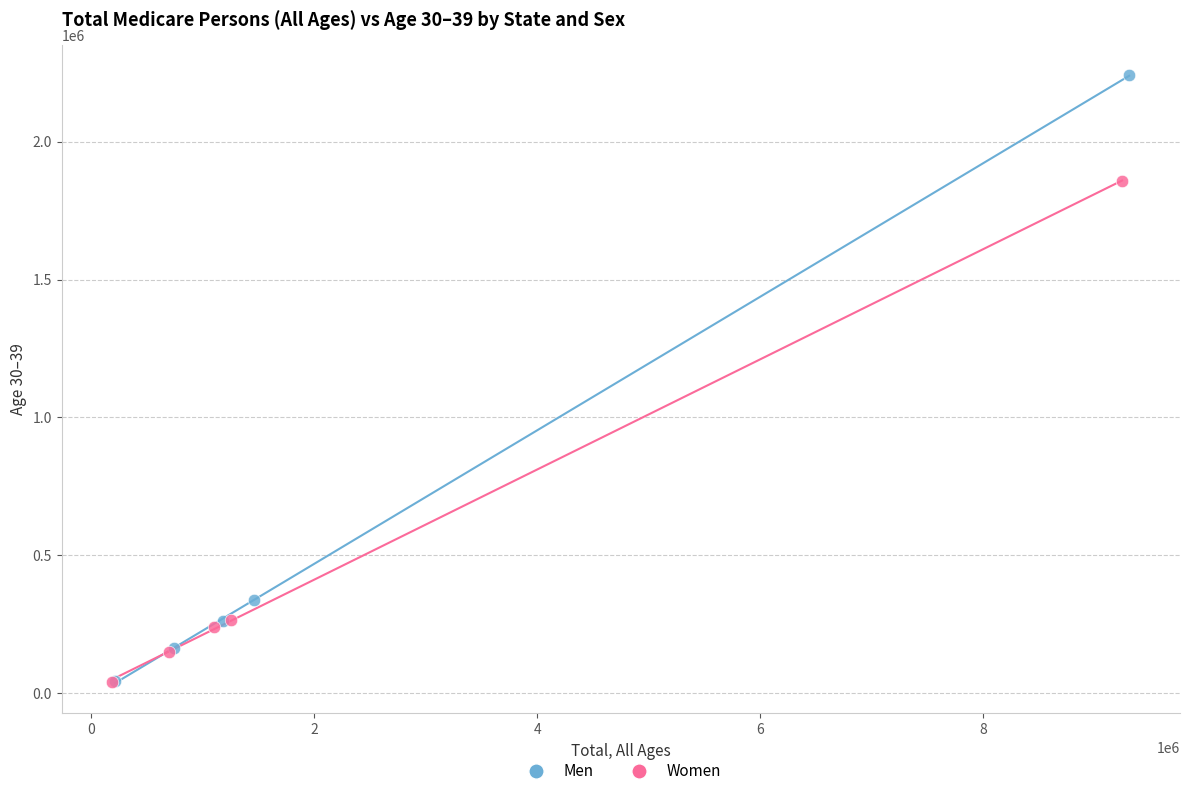

Which series contains the highest Y value?

Men